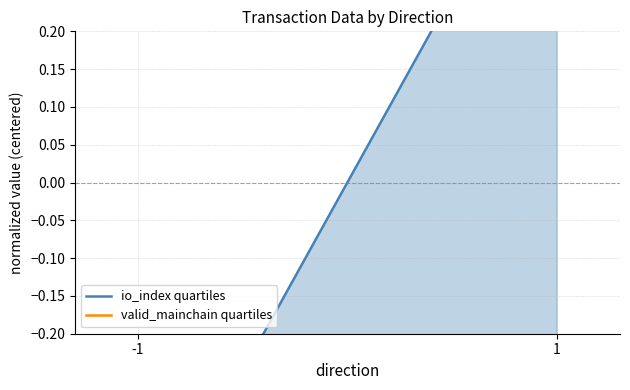

What is the highest value of the valid_mainchain quartiles series?

-0.5